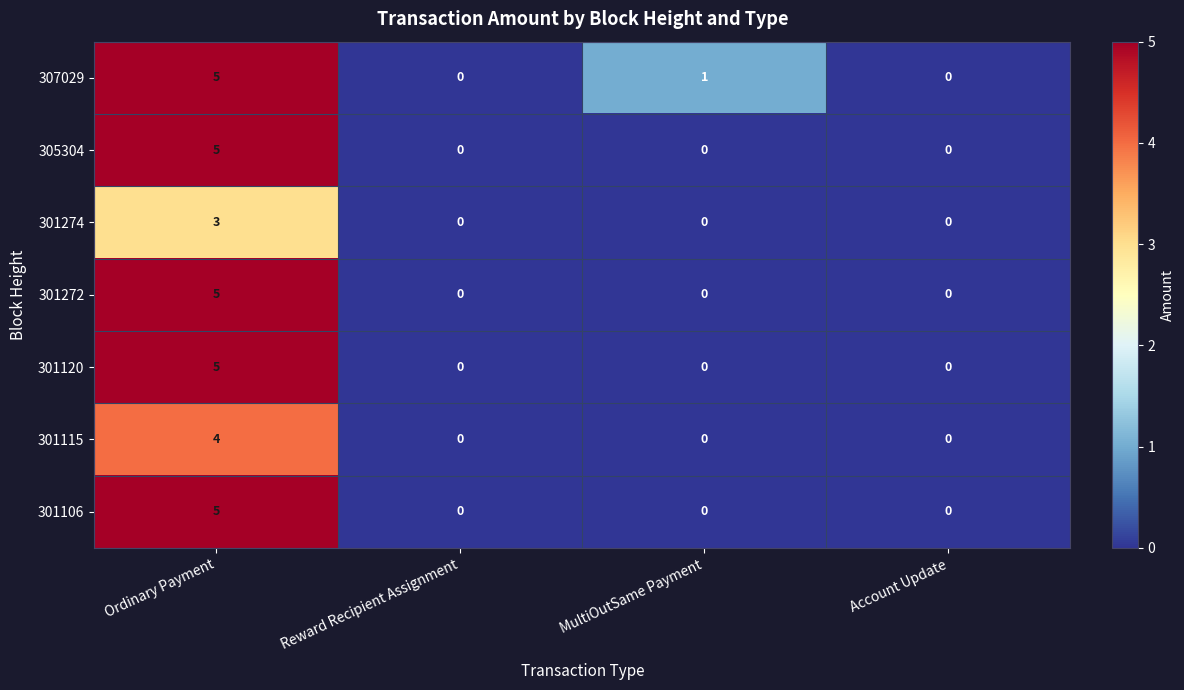

At which label does 307029 first exceed 1?

Ordinary Payment